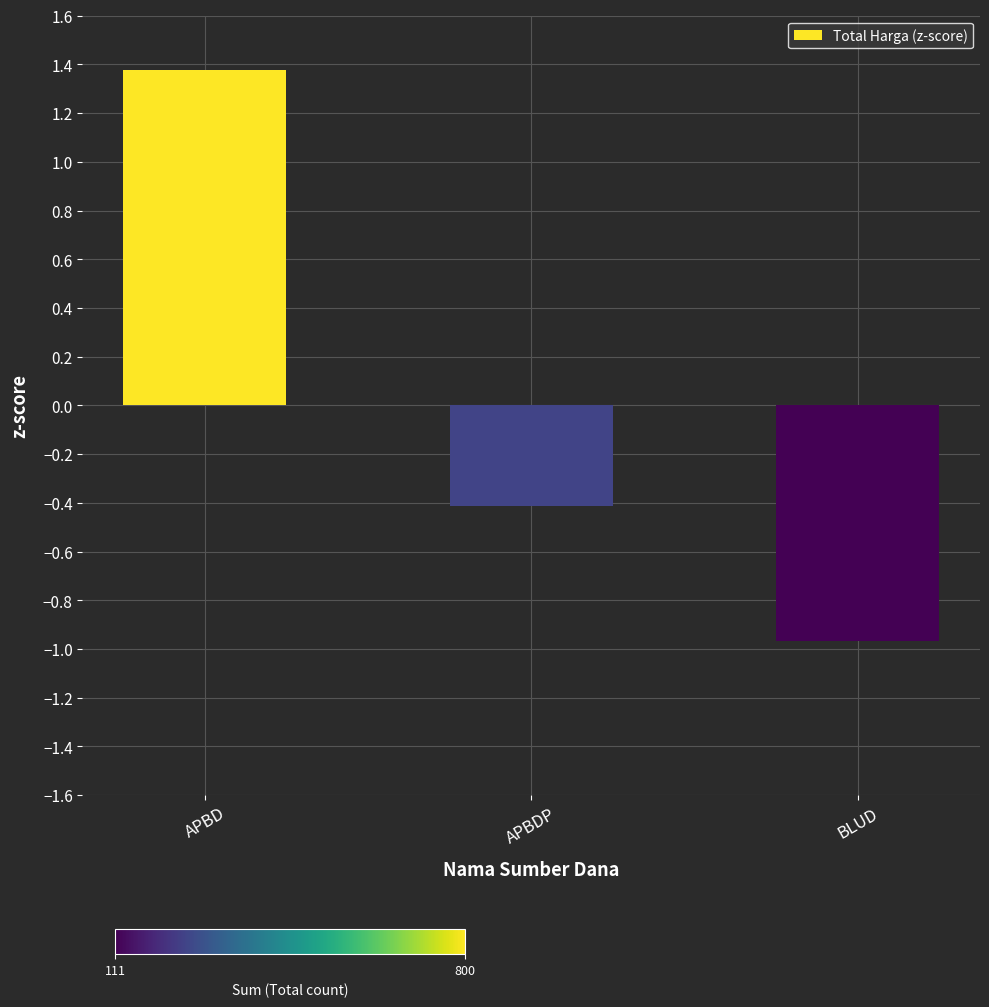

Is it true that the value at BLUD is -0.2?

False